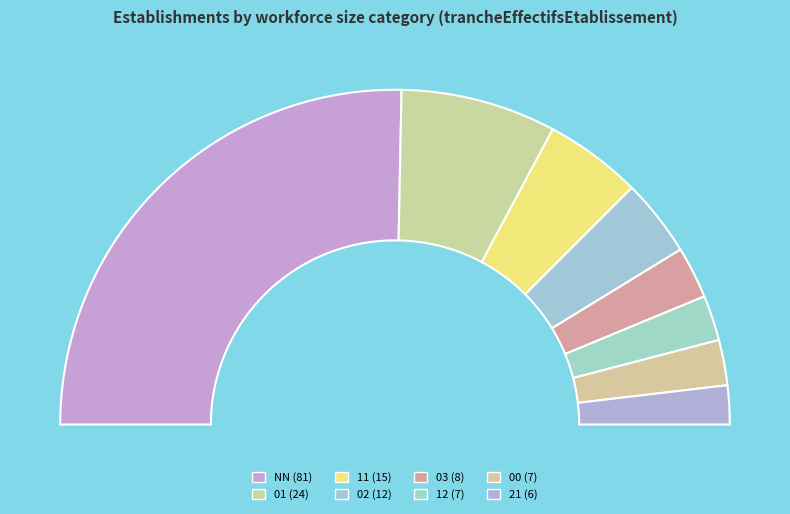

To the nearest percent, what is the difference between the 21 and 00 slice percentages?

1%